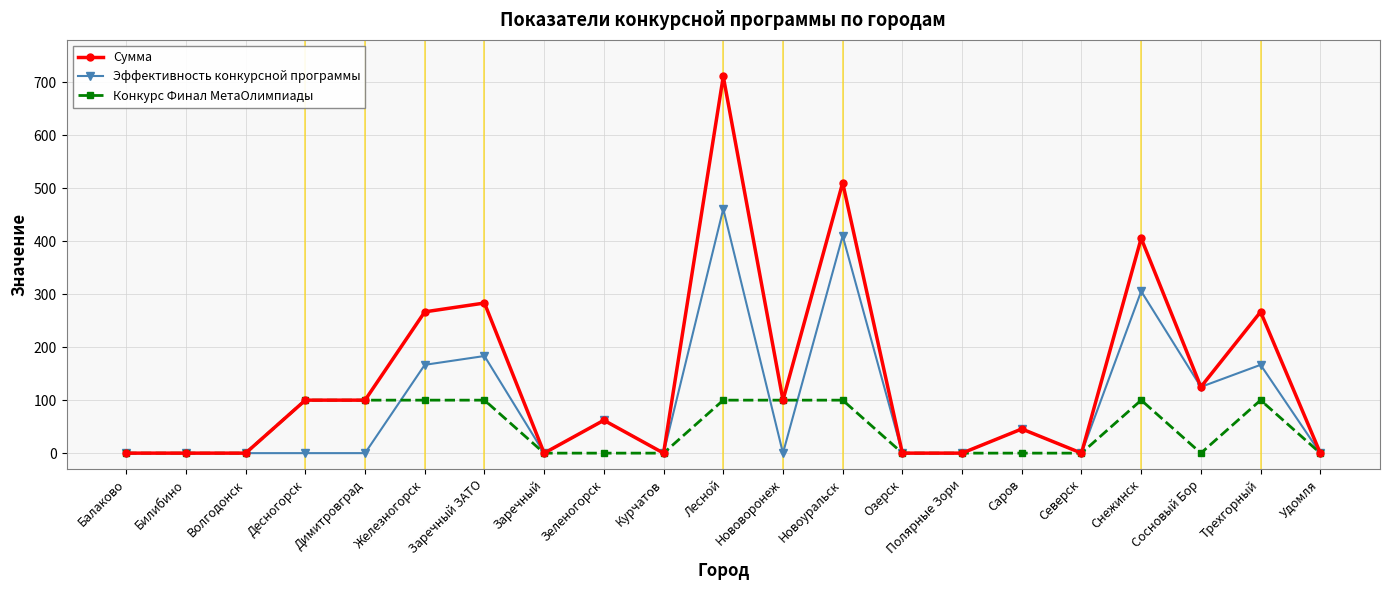

List the series in order of their peak value, lowest first.

Конкурс Финал МетаОлимпиады, Эффективность конкурсной программы, Сумма